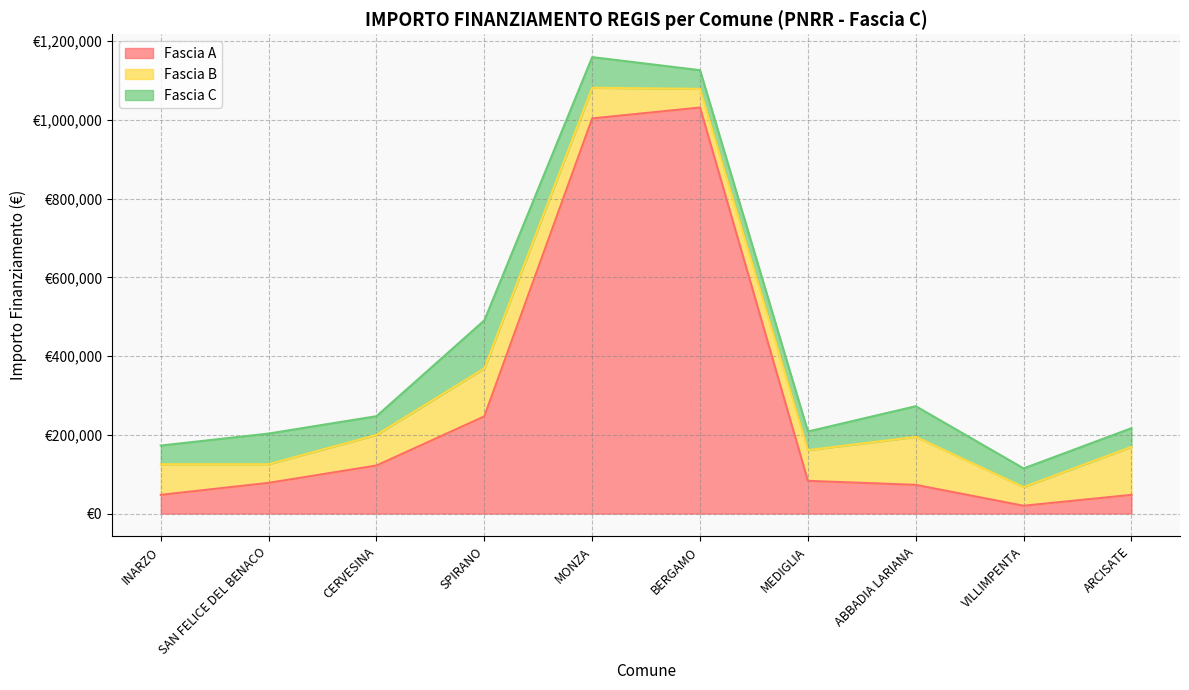

Reading left to right, transcribe all the data shown in this chart.

Fascia A: INARZO=47427	SAN FELICE DEL BENACO=77897	CERVESINA=121992	SPIRANO=246824	MONZA=1003880	BERGAMO=1031574	MEDIGLIA=83044	ABBADIA LARIANA=72828	VILLIMPENTA=19752	ARCISATE=47427
Fascia B: INARZO=77897	SAN FELICE DEL BENACO=47427	CERVESINA=77897	SPIRANO=121992	MONZA=77897	BERGAMO=47427	MEDIGLIA=77897	ABBADIA LARIANA=121992	VILLIMPENTA=47427	ARCISATE=121992
Fascia C: INARZO=47427	SAN FELICE DEL BENACO=77897	CERVESINA=47427	SPIRANO=121992	MONZA=77897	BERGAMO=47427	MEDIGLIA=47427	ABBADIA LARIANA=77897	VILLIMPENTA=47427	ARCISATE=47427